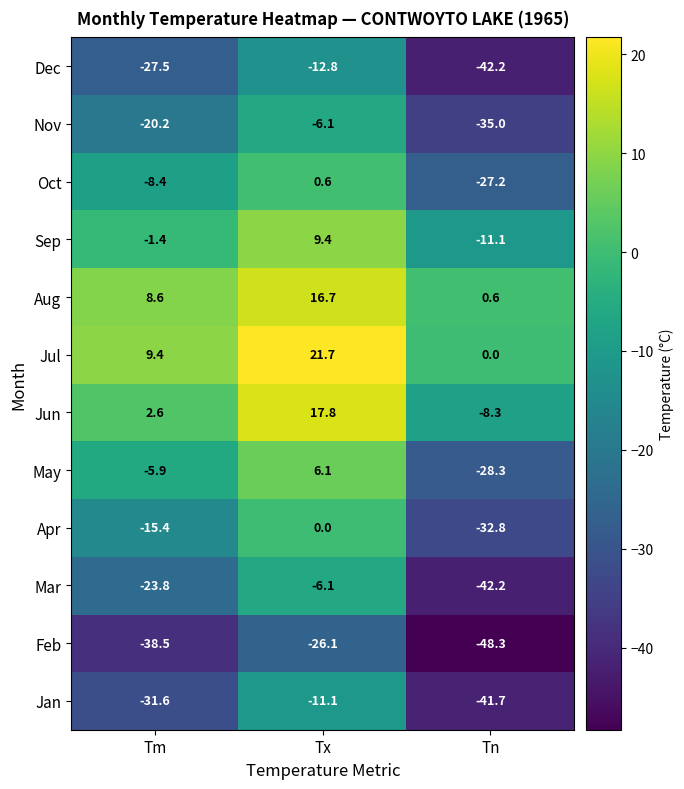

What is the total value across all series at Tn?

-316.5